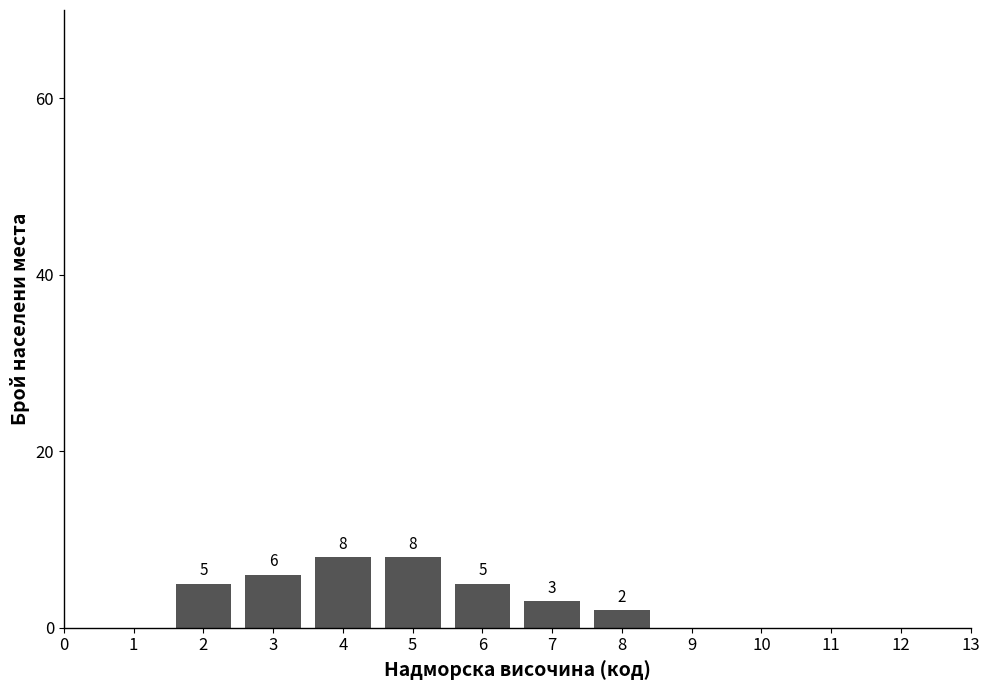

Reading right to left, transcribe all the data shown in this chart.

2	3	5	8	8	6	5